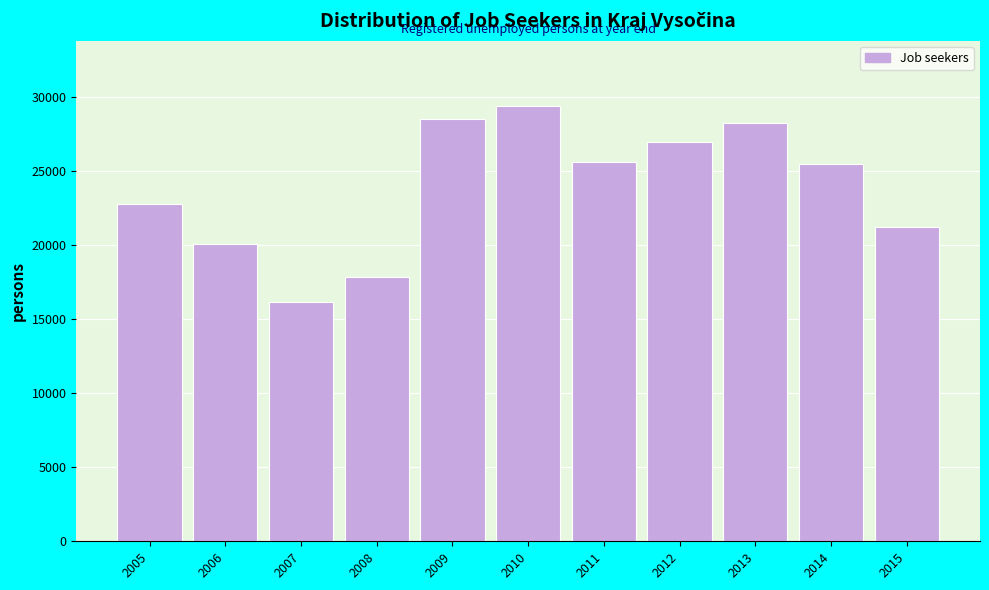

Approximately how many times larger is the value at 2005 compared to 2010?

0.8